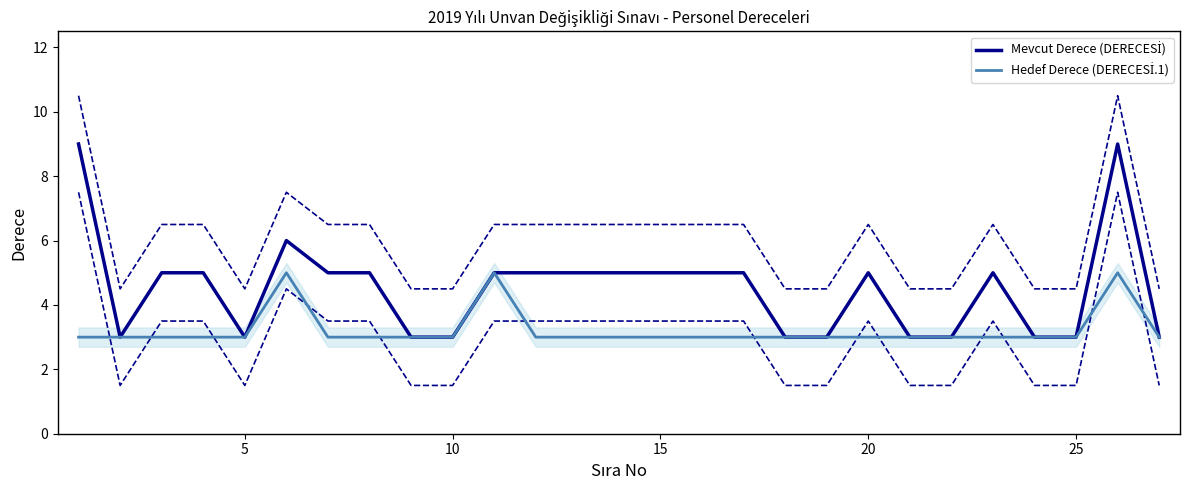

Does the chart display data point markers on the line(s)?

No